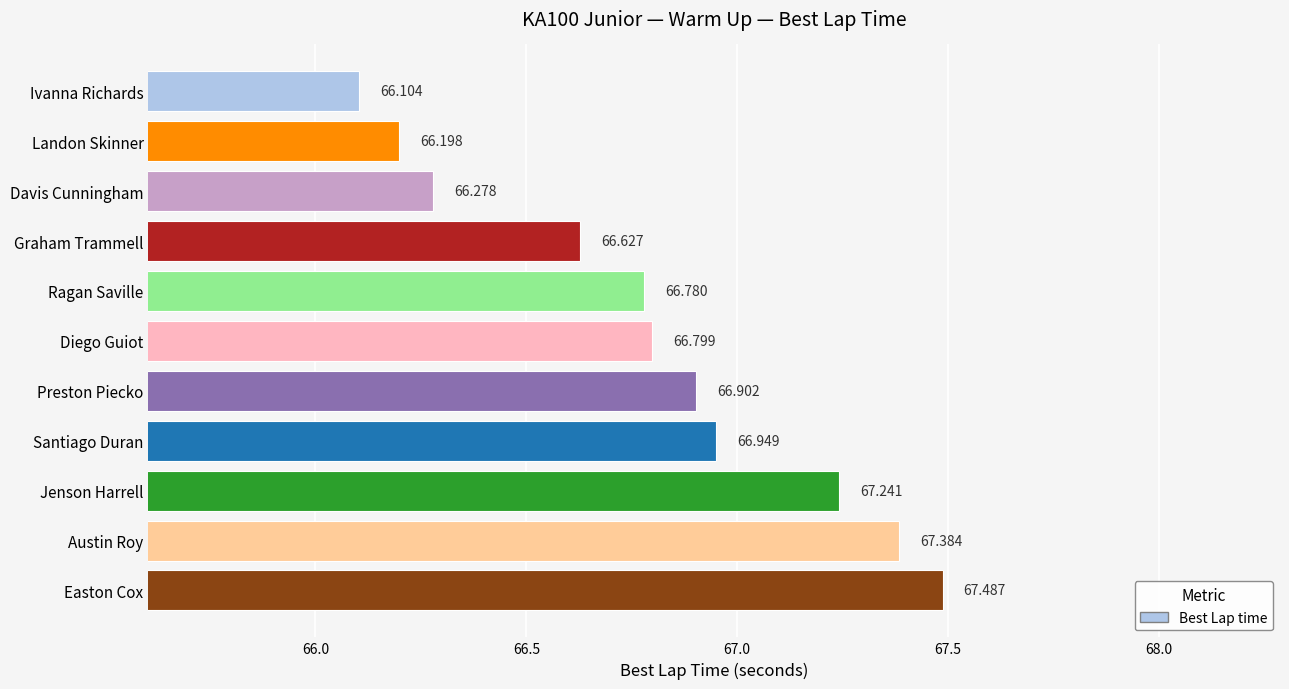

List the labels in order of value, smallest first.

Ivanna Richards, Landon Skinner, Davis Cunningham, Graham Trammell, Ragan Saville, Diego Guiot, Preston Piecko, Santiago Duran, Jenson Harrell, Austin Roy, Easton Cox